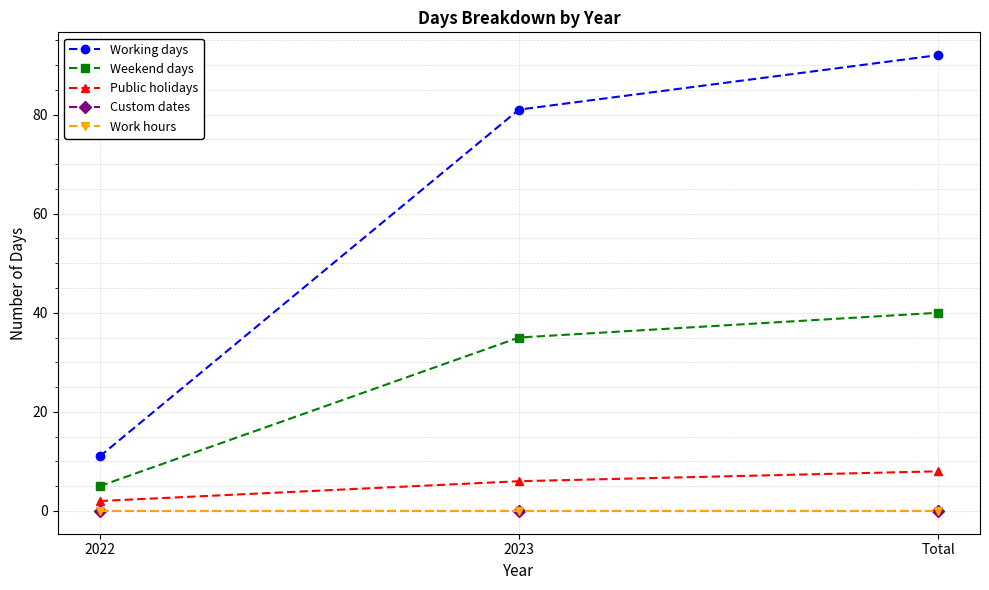

Does the chart have visible grid lines?

Yes